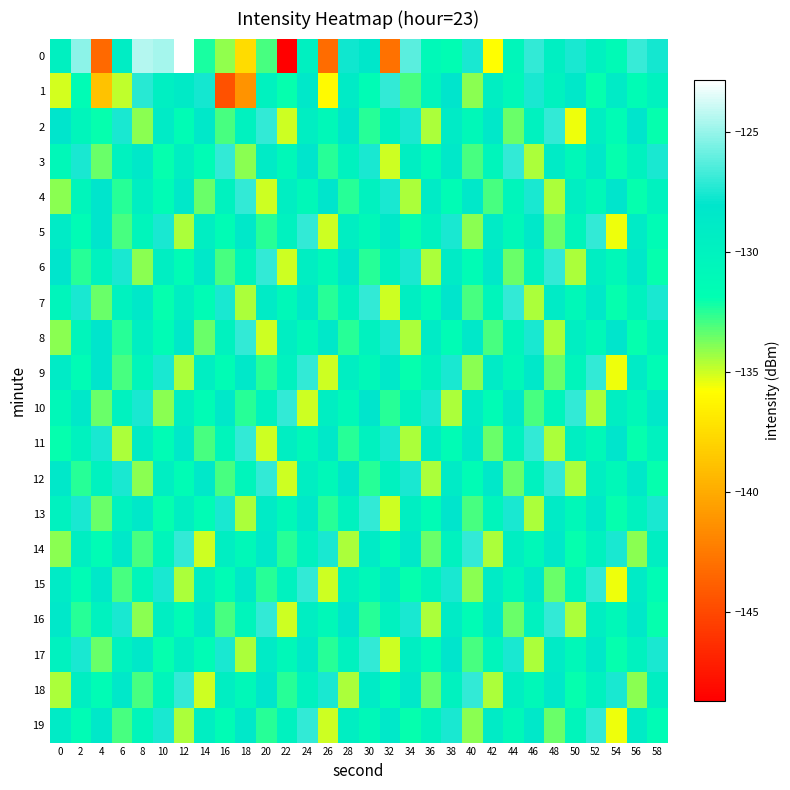

At which category is the sum across all series the highest?

24